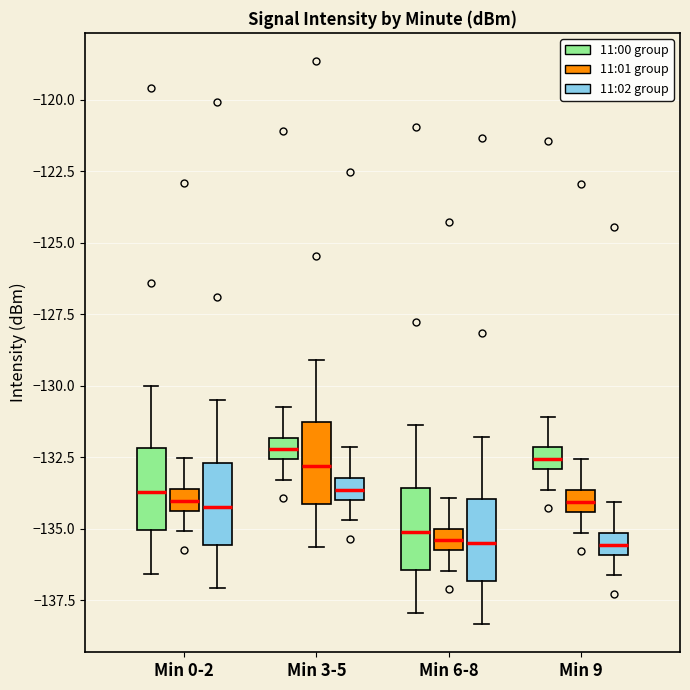

Reading left to right, transcribe this box plot: for each box, give where its median line is, the range the box spans, and where its two whiskers end, as read against the y-axis. The values are not printed on the chart, so give them approximately, as read against the axis.

Min 0-2 (11:00 group): median -133.5, box -135.0 to -132.0, whiskers -136.5 to -130.0
Min 0-2 (11:01 group): median -134.0, box -134.5 to -133.5, whiskers -135.0 to -132.5
Min 0-2 (11:02 group): median -134.0, box -135.5 to -132.5, whiskers -137.0 to -130.5
Min 3-5 (11:00 group): median -132.0 (inside the box), box -132.5 to -132.0, whiskers -133.5 to -130.5
Min 3-5 (11:01 group): median -133.0, box -134.0 to -131.5, whiskers -135.5 to -129.0
Min 3-5 (11:02 group): median -133.5, box -134.0 to -133.0, whiskers -134.5 to -132.0
Min 6-8 (11:00 group): median -135.0, box -136.5 to -133.5, whiskers -138.0 to -131.5
Min 6-8 (11:01 group): median -135.5, box -136.0 to -135.0, whiskers -136.5 to -134.0
Min 6-8 (11:02 group): median -135.5, box -137.0 to -134.0, whiskers -138.5 to -132.0
Min 9 (11:00 group): median -132.5, box -133.0 to -132.0, whiskers -133.5 to -131.0
Min 9 (11:01 group): median -134.0, box -134.5 to -133.5, whiskers -135.0 to -132.5
Min 9 (11:02 group): median -135.5, box -136.0 to -135.0, whiskers -136.5 to -134.0